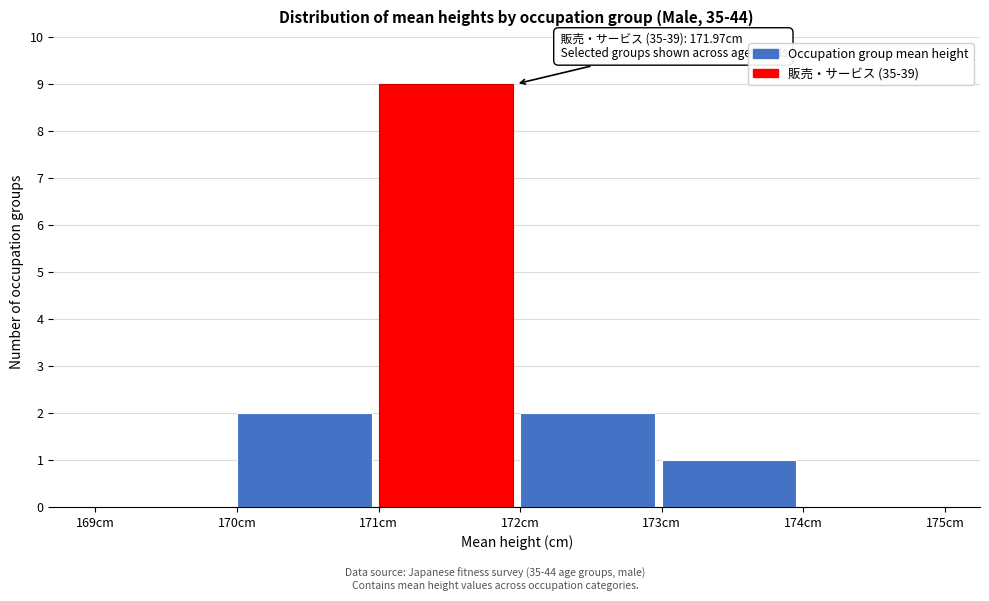

Over which range of the x-axis is the bar tallest?

171 to 172